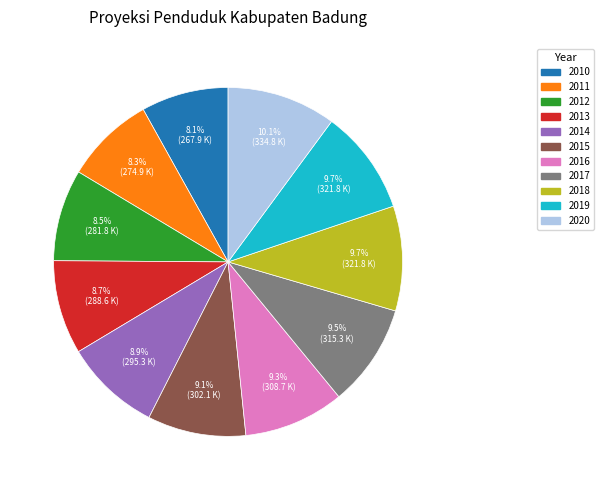

Does 2010 account for over 50% of the chart?

No